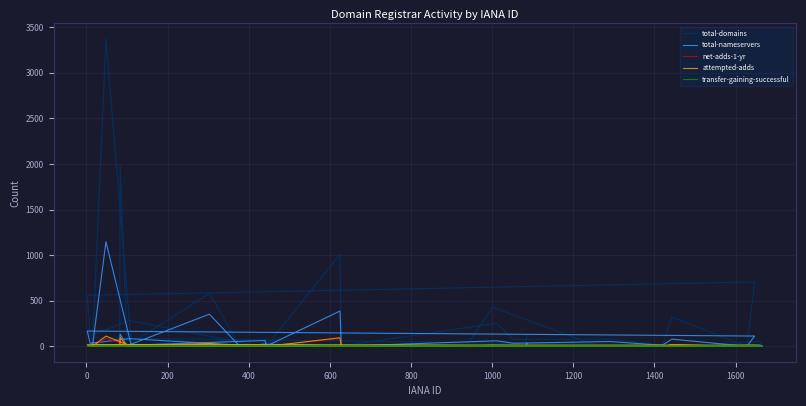

True or false: total-nameservers has more than 2 interior local peaks.

True